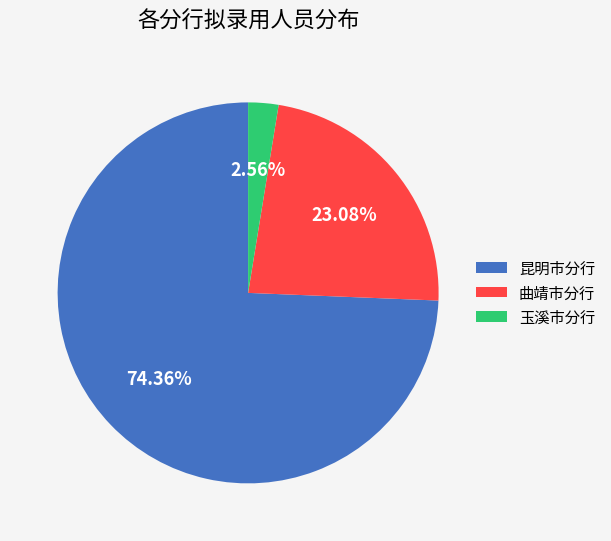

Which category accounts for the majority?

昆明市分行